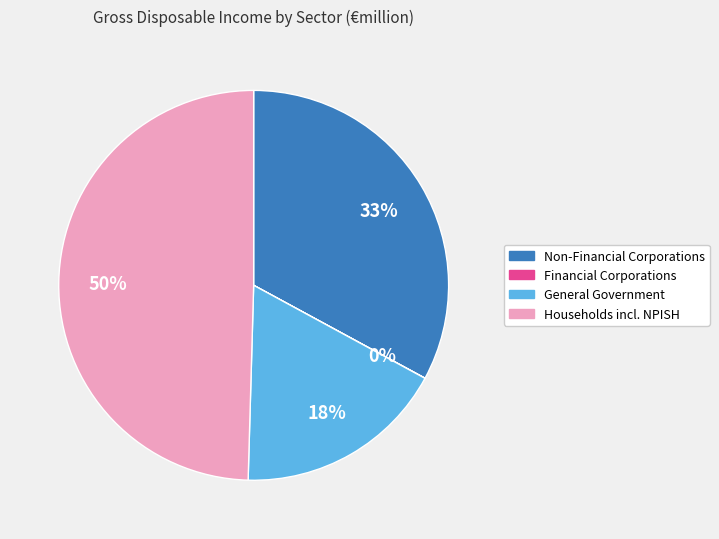

The General Government slice represents 18% of the pie. True or false?

True